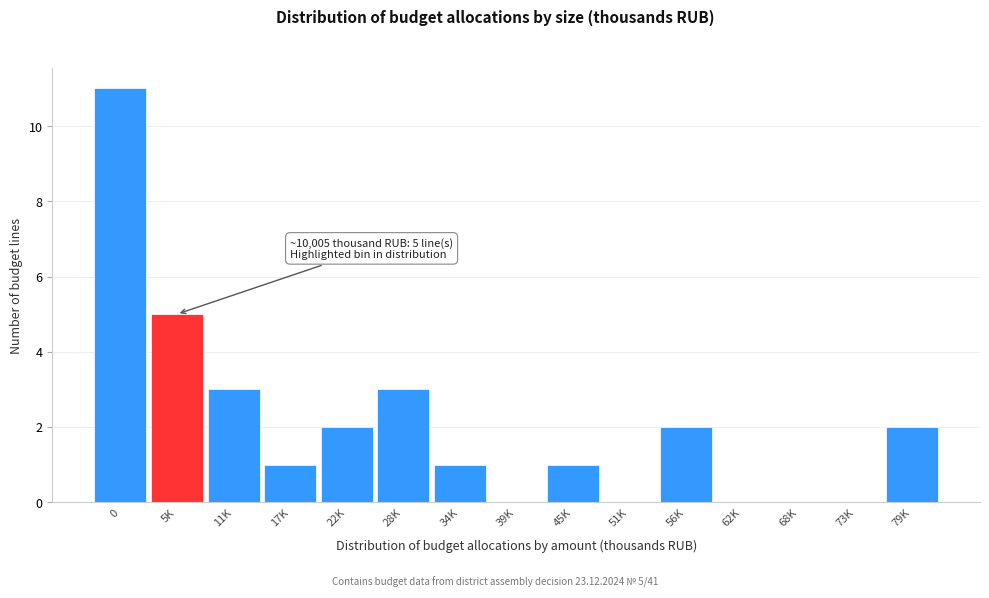

Reading right to left, extract all data points from this chart.

79K=2	73K=0	68K=0	62K=0	56K=2	51K=0	45K=1	39K=0	34K=1	28K=3	22K=2	17K=1	11K=3	5K=5	0=11